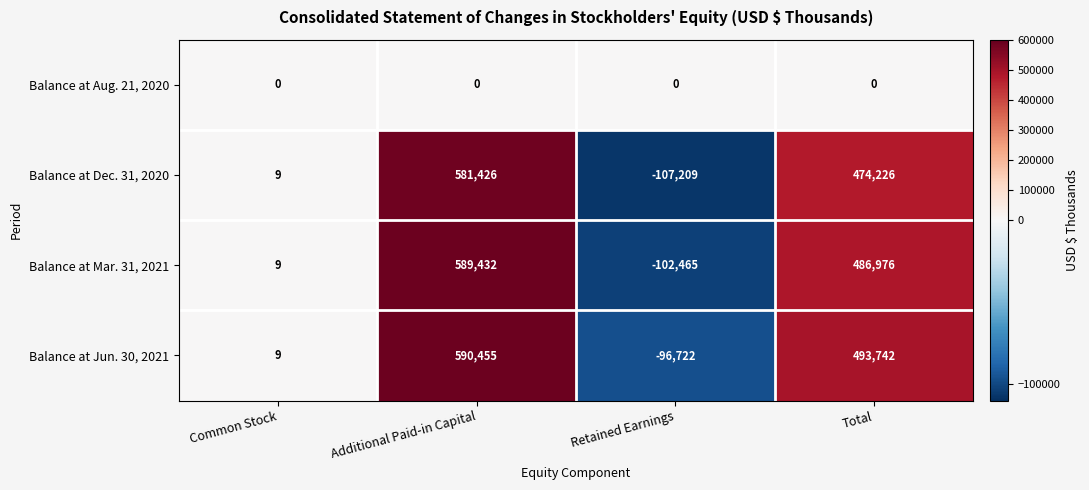

Reading left to right, transcribe all the data shown in this chart.

Balance at Aug. 21, 2020: Common Stock=0	Additional Paid-in Capital=0	Retained Earnings=0	Total=0
Balance at Dec. 31, 2020: Common Stock=9	Additional Paid-in Capital=581426	Retained Earnings=-107209	Total=474226
Balance at Mar. 31, 2021: Common Stock=9	Additional Paid-in Capital=589432	Retained Earnings=-102465	Total=486976
Balance at Jun. 30, 2021: Common Stock=9	Additional Paid-in Capital=590455	Retained Earnings=-96722	Total=493742